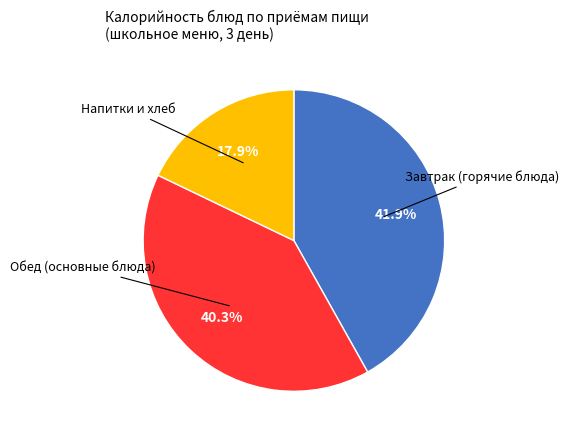

Is there any slice that represents more than half of the pie?

No